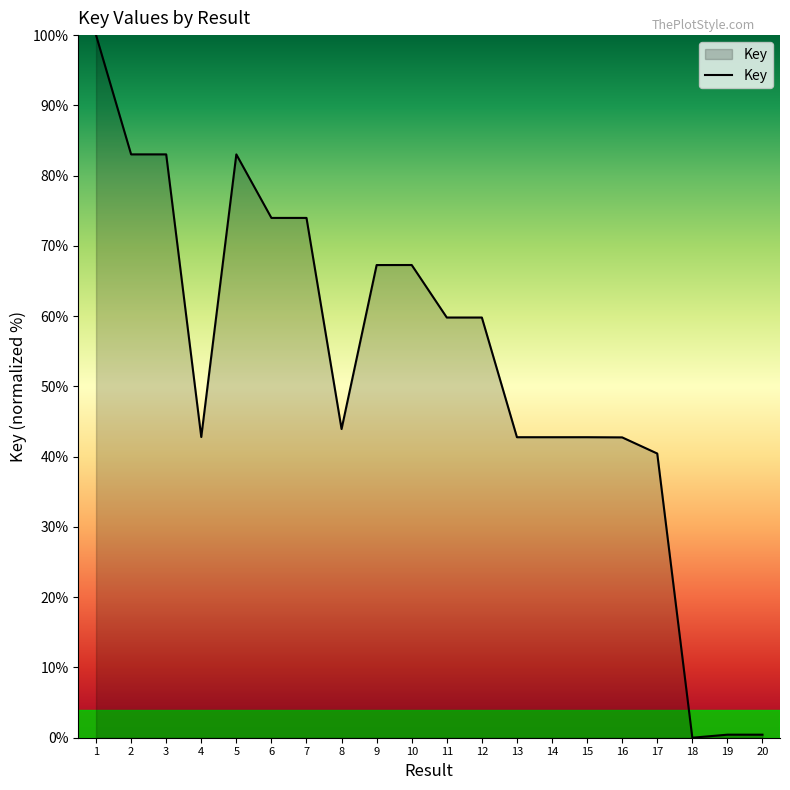

The value at 1 is 68.5. True or false?

False